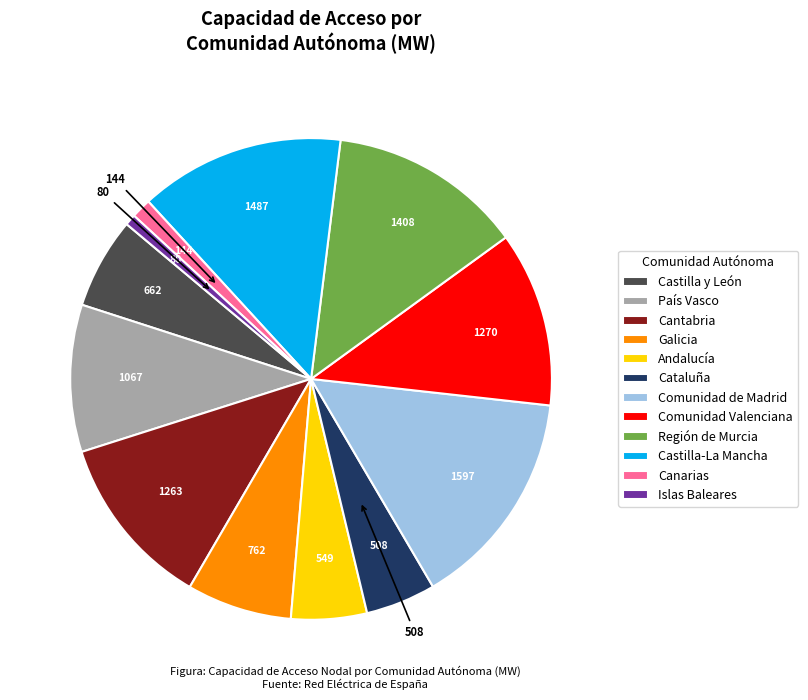

Is the sum of Castilla-La Mancha and País Vasco greater than half?

No